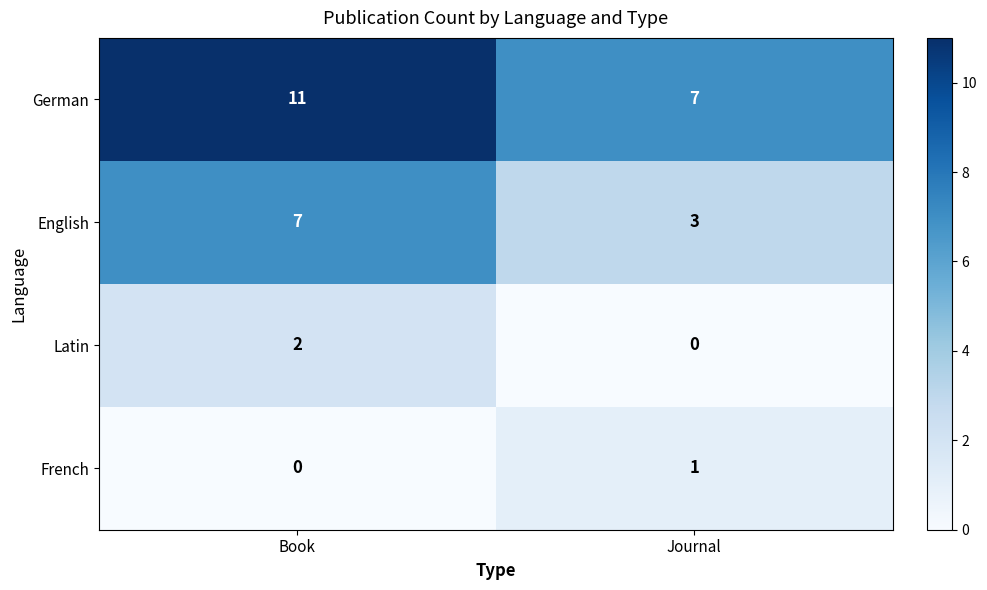

What is the difference between the highest and lowest values at Journal?

7